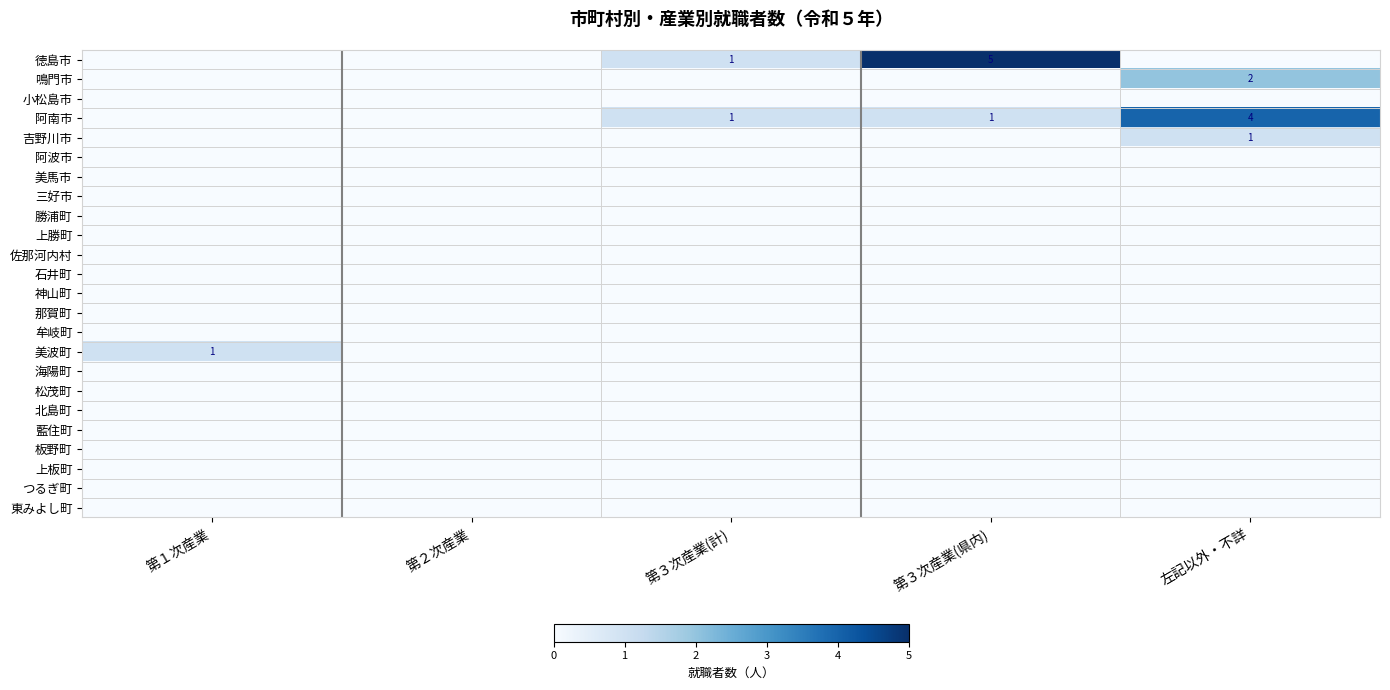

Which label corresponds to the smallest value in the chart?

第１次産業